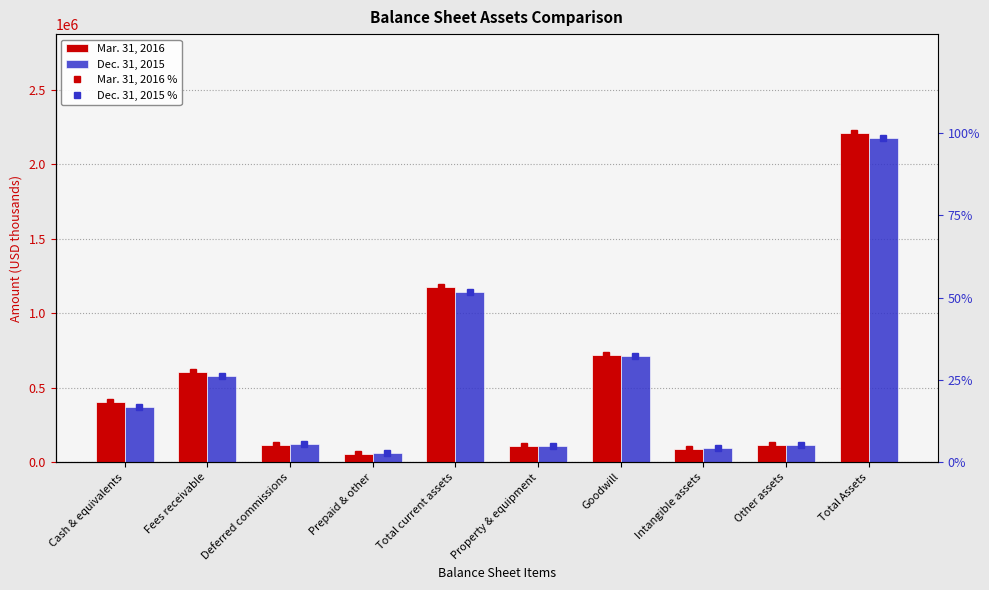

Which category has the lowest value in the Dec. 31, 2015 series?

Prepaid & other